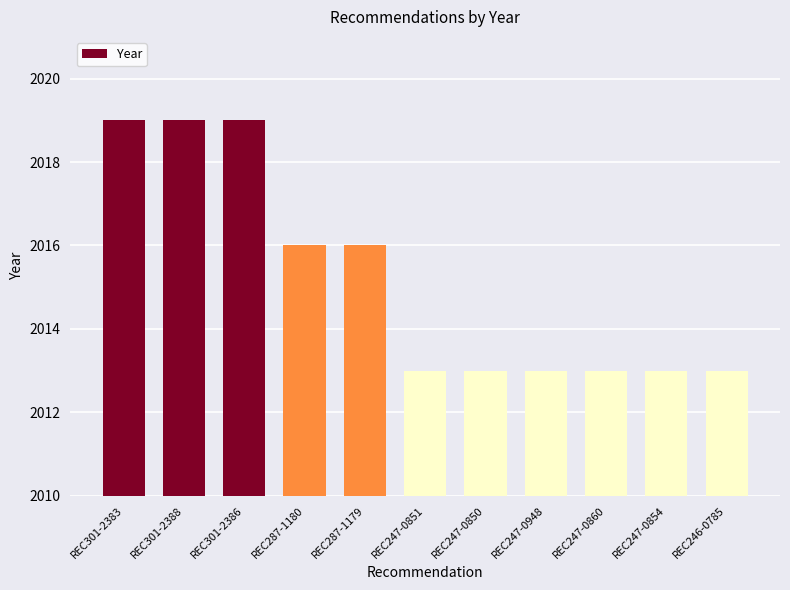

Count the number of categories in the chart.

11